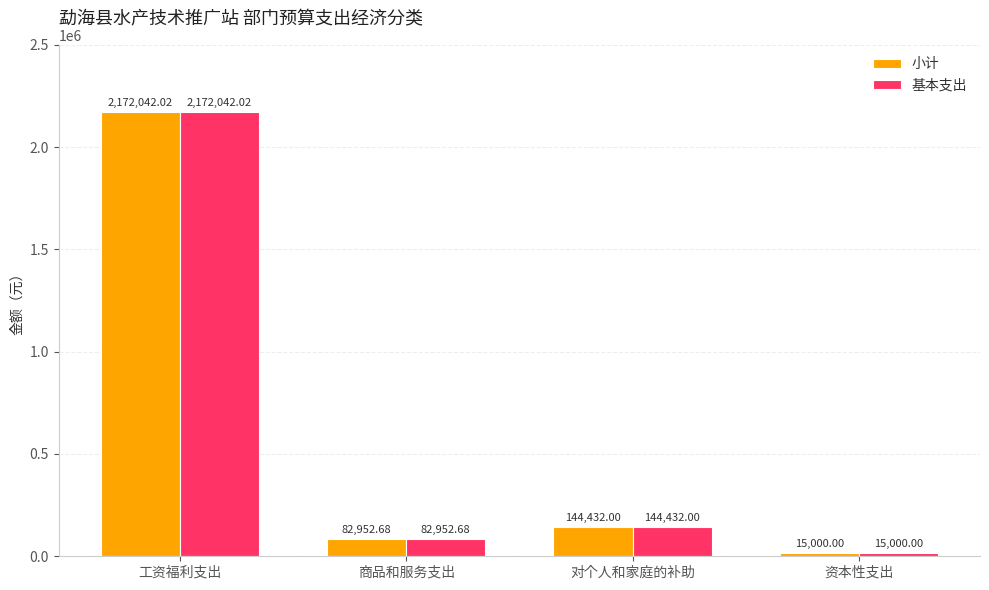

Are the bars grouped side by side (vs. stacked)?

Yes